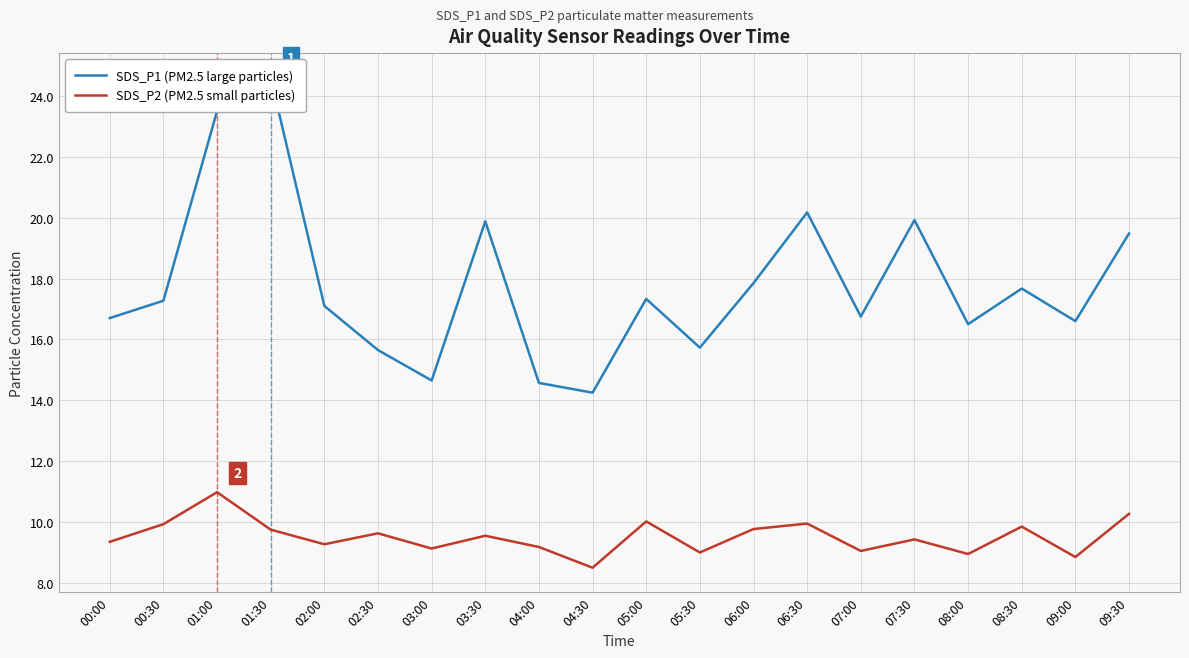

True or false: SDS_P2 (PM2.5 small particles) and SDS_P1 (PM2.5 large particles) intersect in this chart.

False